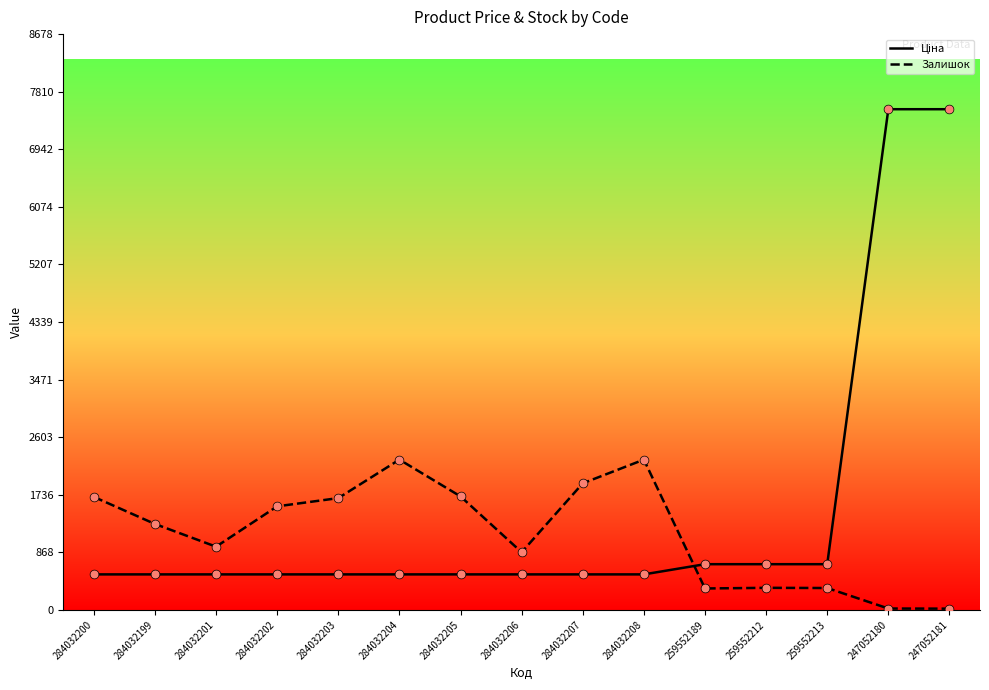

Which series has the largest Y range (max minus min)?

Ціна